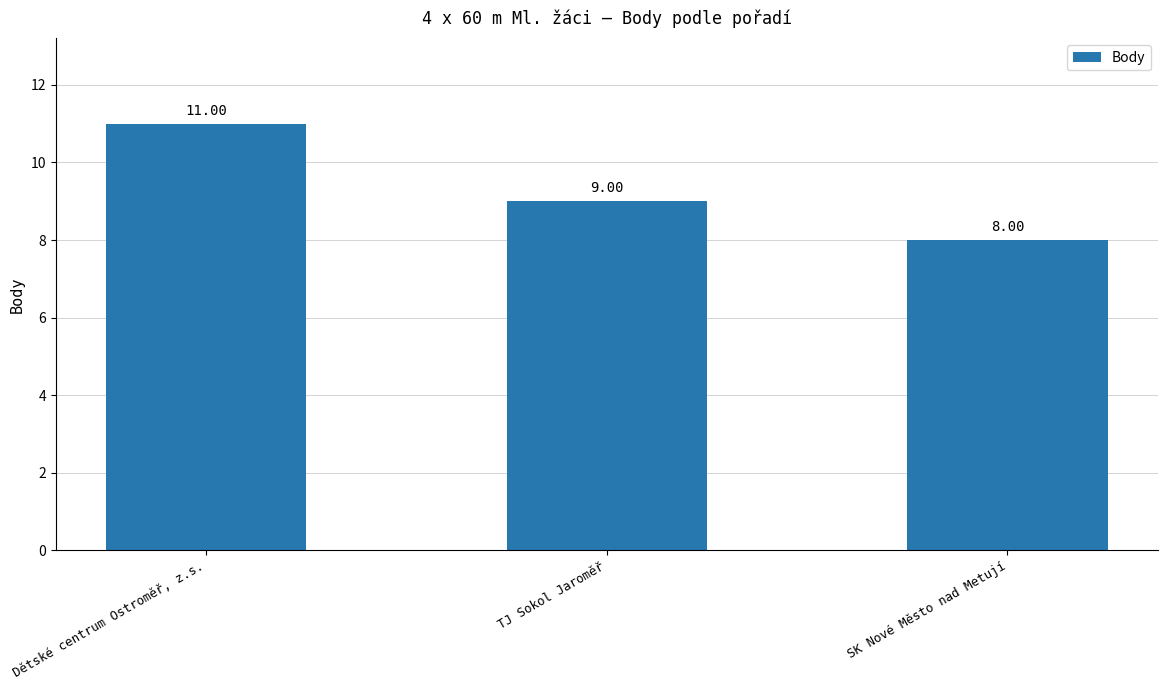

Between TJ Sokol Jaroměř and Dětské centrum Ostroměř, z.s., which is larger?

Dětské centrum Ostroměř, z.s.